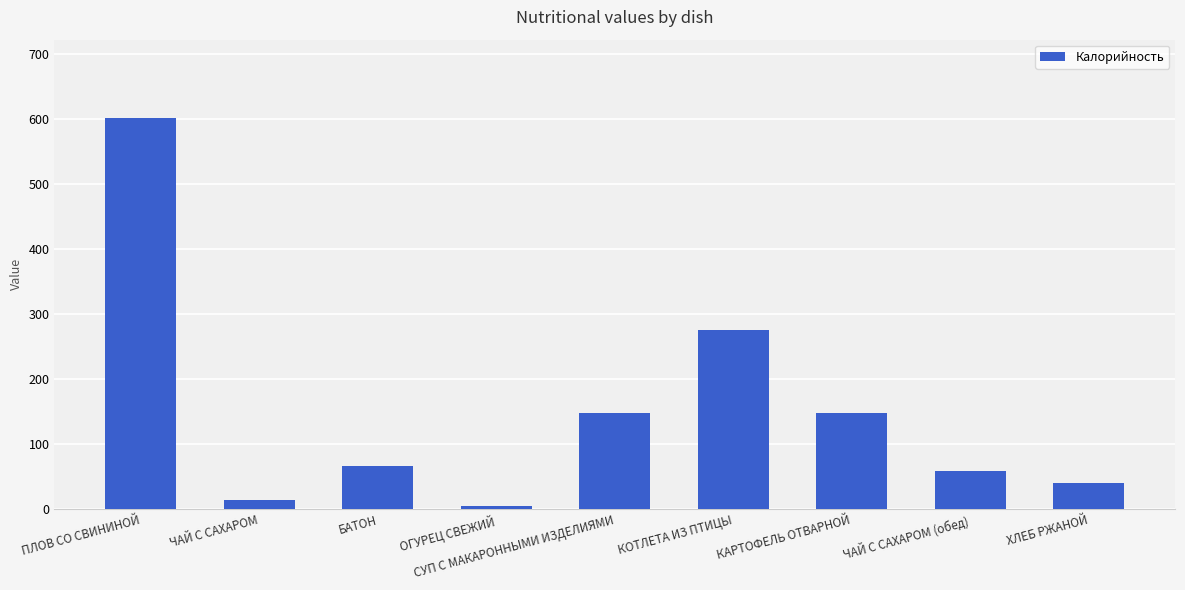

Approximately how many times larger is the value at КАРТОФЕЛЬ ОТВАРНОЙ compared to ЧАЙ С САХАРОМ?

10.2